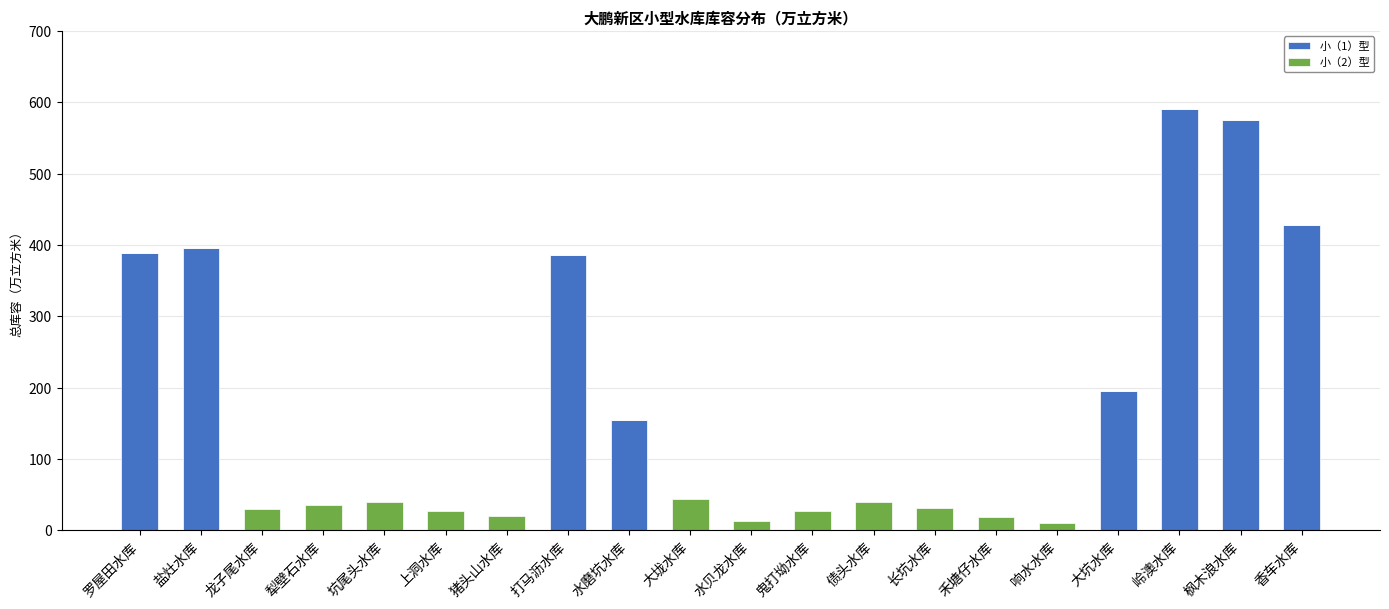

What is the total value across all series at 坑尾头水库?

39.2